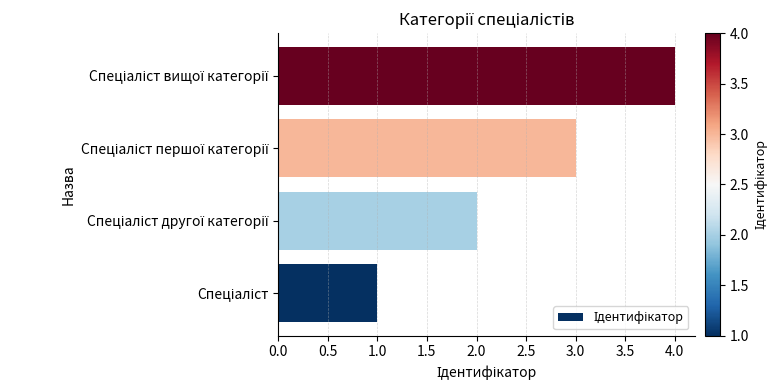

What is the difference between the maximum and minimum values?

3